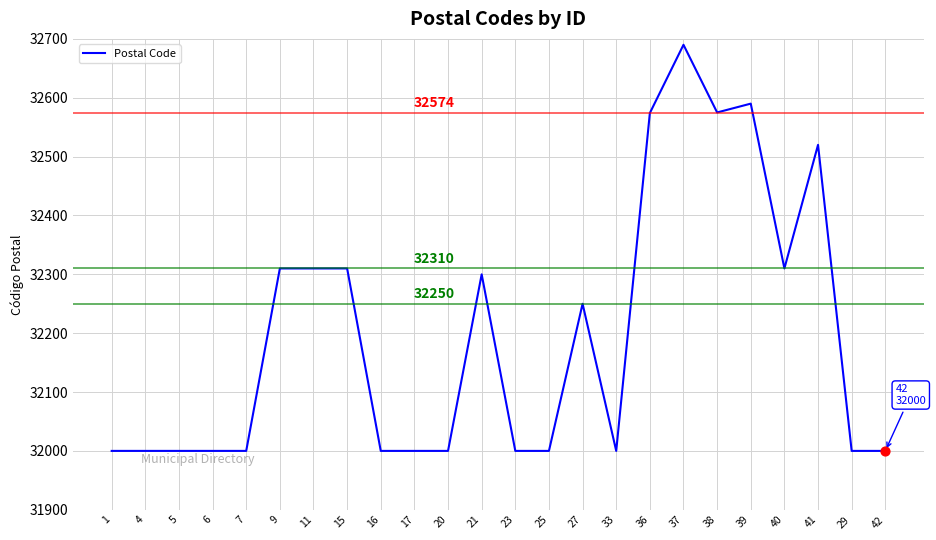

Which has a higher value, 6 or 39?

39